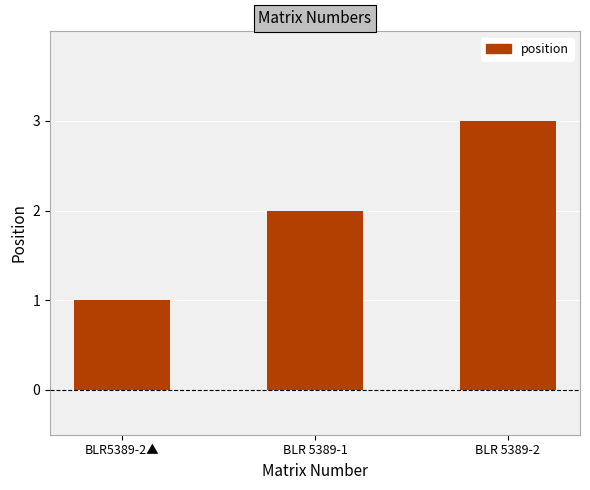

What is the change in value from BLR5389-2▲ to BLR 5389-2?

+2